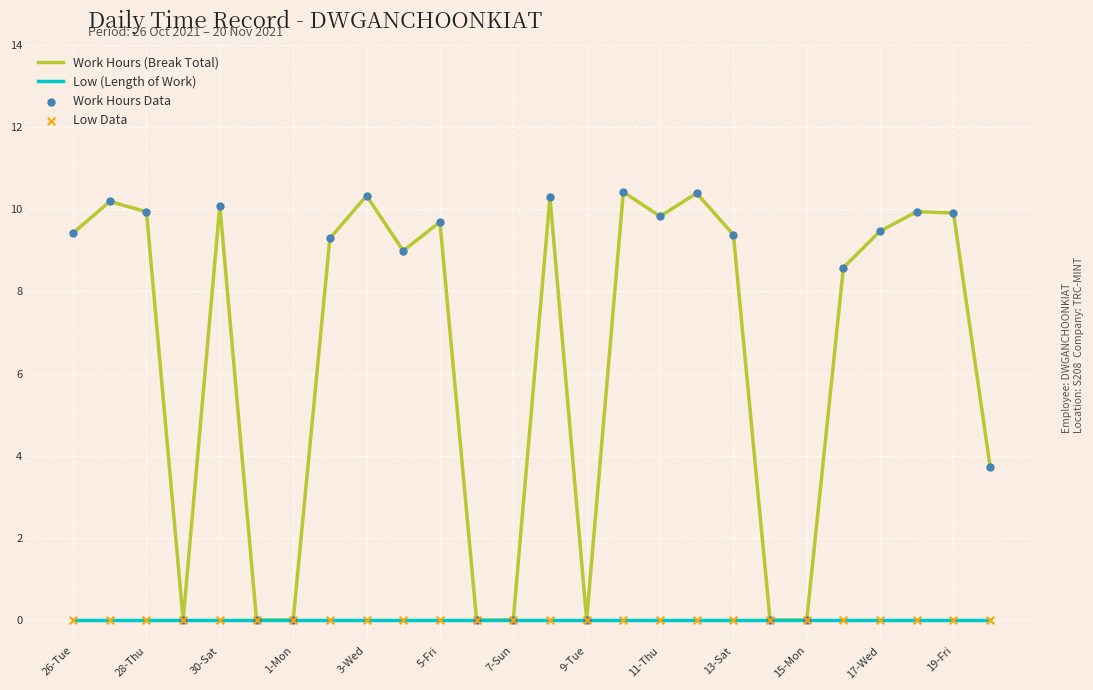

Which series has the largest total across all categories?

Work Hours (Break Total)